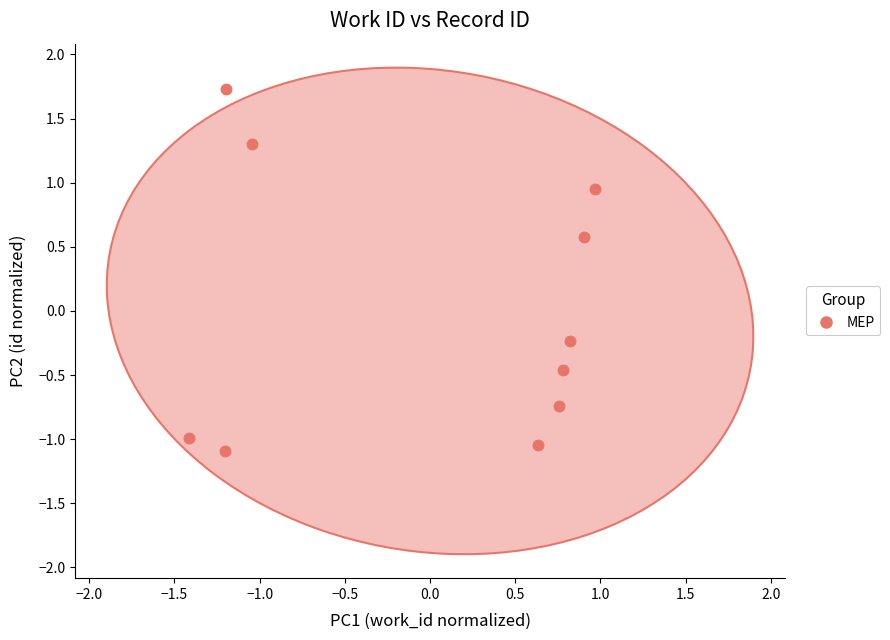

What is the range of Y values (max minus min)?

2.8